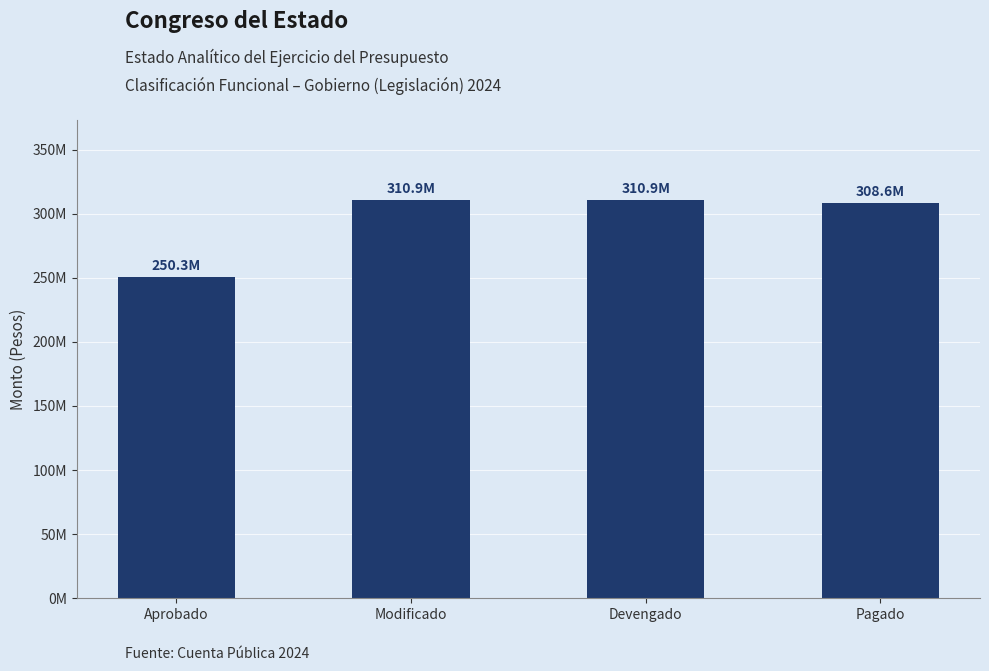

What is the label of the 2nd bar from the left?

Modificado